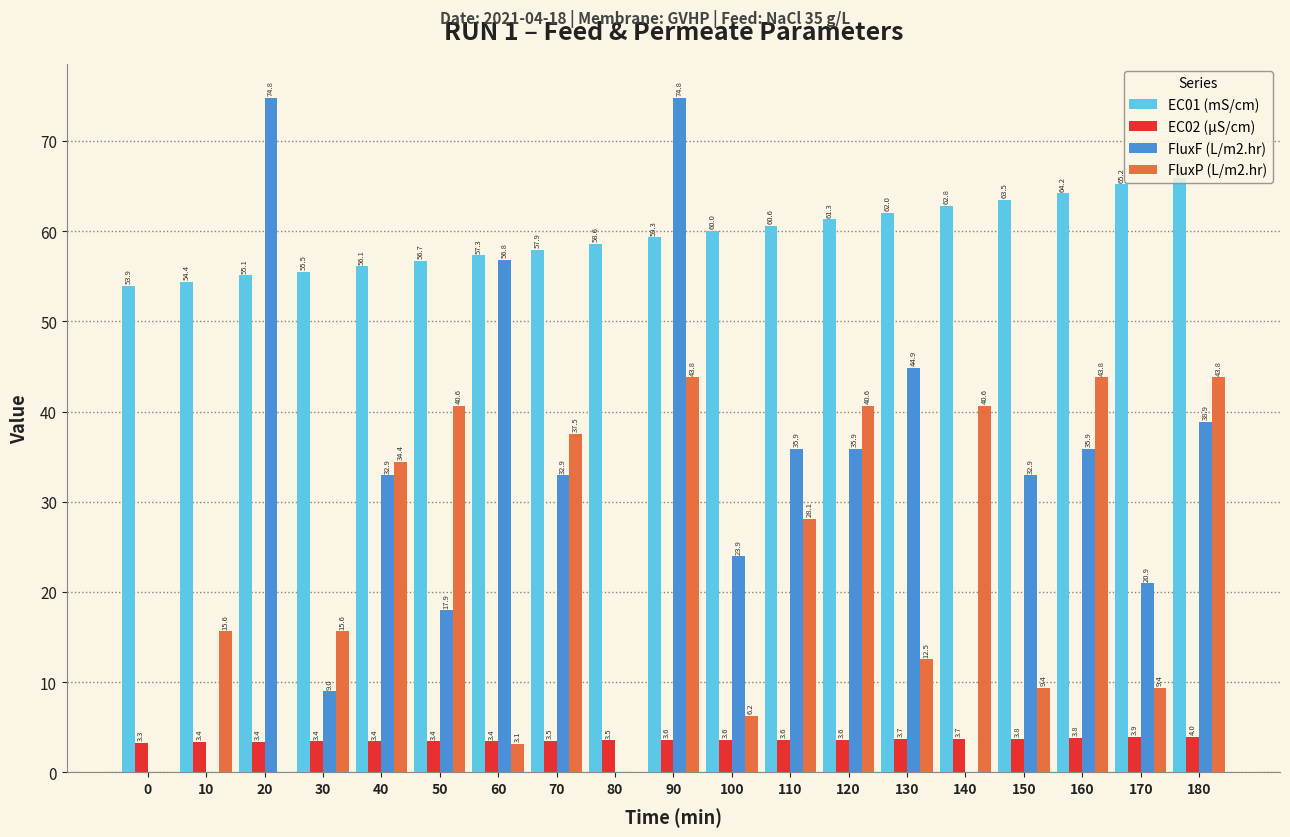

What is the total value across all series at 120?

141.5